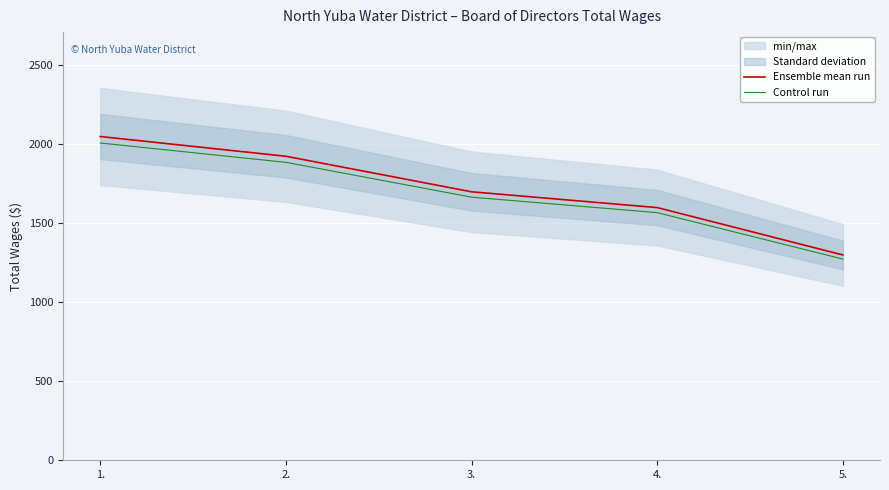

List the labels in order of Ensemble mean run value, smallest first.

5., 4., 3., 2., 1.